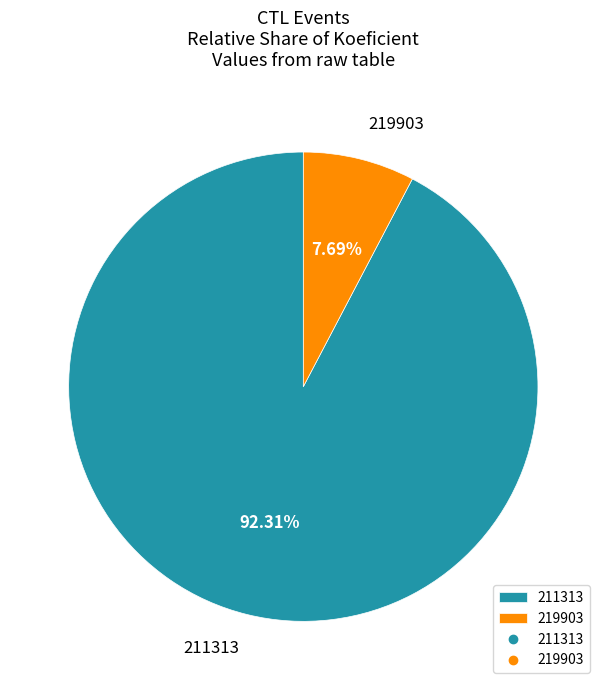

Does any single category account for the majority?

Yes